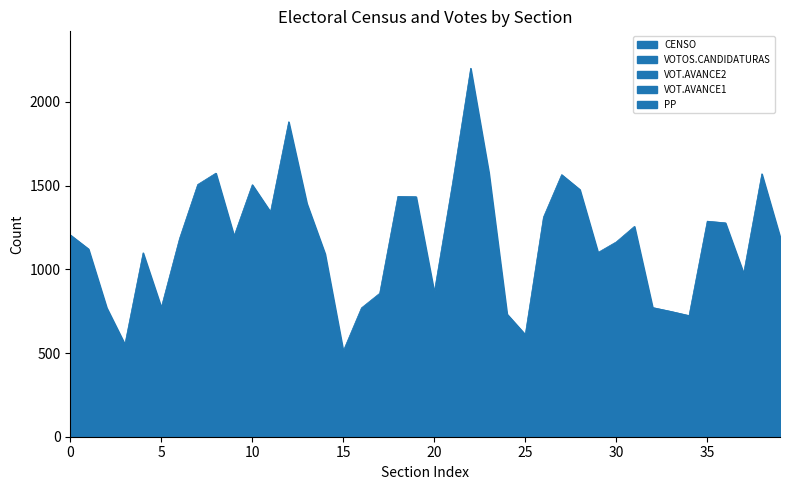

Reading right to left, extract all data points from this chart.

CENSO: 39=1195	38=1571	37=977	36=1278	35=1288	34=724	33=749	32=772	31=1257	30=1164	29=1101	28=1477	27=1566	26=1312	25=611	24=733	23=1579	22=2202	21=1513	20=864	19=1434	18=1436	17=857	16=770	15=513	14=1093	13=1394	12=1882	11=1344	10=1506	9=1200	8=1575	7=1507	6=1184	5=773	4=1099	3=553	2=771	1=1122	0=1206
CENSO+CERA: 39=1195	38=1584	37=977	36=1278	35=1295	34=725	33=751	32=772	31=1260	30=1165	29=1103	28=1477	27=1566	26=1319	25=611	24=735	23=1581	22=2204	21=1513	20=864	19=1435	18=1436	17=857	16=770	15=515	14=1101	13=1394	12=1882	11=1347	10=1506	9=1201	8=1576	7=1508	6=1186	5=773	4=1100	3=553	2=771	1=1123	0=1206
VOTOS.CANDIDATURAS: 39=721	38=911	37=677	36=781	35=768	34=444	33=471	32=480	31=797	30=719	29=707	28=916	27=956	26=742	25=398	24=486	23=952	22=1326	21=812	20=495	19=858	18=760	17=514	16=487	15=318	14=693	13=833	12=1226	11=833	10=941	9=760	8=945	7=928	6=852	5=520	4=699	3=326	2=455	1=685	0=425
VOT.AVANCE2: 39=536	38=665	37=444	36=532	35=578	34=316	33=364	32=366	31=664	30=520	29=556	28=687	27=761	26=559	25=301	24=401	23=715	22=1038	21=629	20=384	19=667	18=599	17=405	16=365	15=238	14=543	13=652	12=954	11=657	10=726	9=599	8=725	7=713	6=657	5=445	4=542	3=244	2=340	1=488	0=354
VOT.AVANCE1: 39=397	38=484	37=320	36=385	35=441	34=242	33=284	32=287	31=462	30=387	29=409	28=527	27=571	26=698	25=213	24=327	23=529	22=739	21=460	20=681	19=495	18=496	17=308	16=277	15=184	14=392	13=470	12=700	11=468	10=565	9=479	8=542	7=539	6=506	5=341	4=400	3=197	2=256	1=350	0=292
PP: 39=253	38=436	37=364	36=389	35=442	34=232	33=217	32=209	31=332	30=404	29=357	28=461	27=379	26=419	25=213	24=506	23=388	22=385	21=431	20=521	19=256	18=409	17=222	16=271	15=266	14=338	13=490	12=398	11=348	10=306	9=578	8=349	7=311	6=539	5=477	4=470	3=246	2=342	1=489	0=238